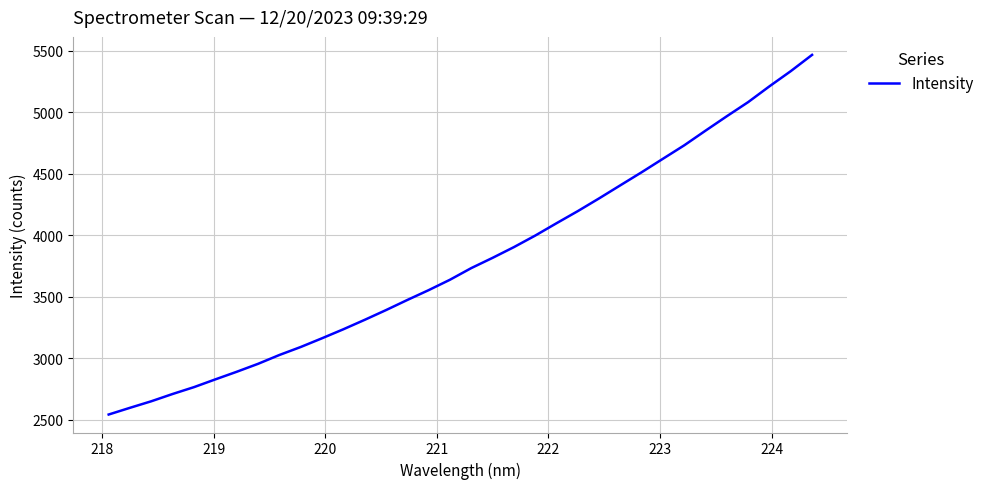

What is the greatest value displayed?

5465.7